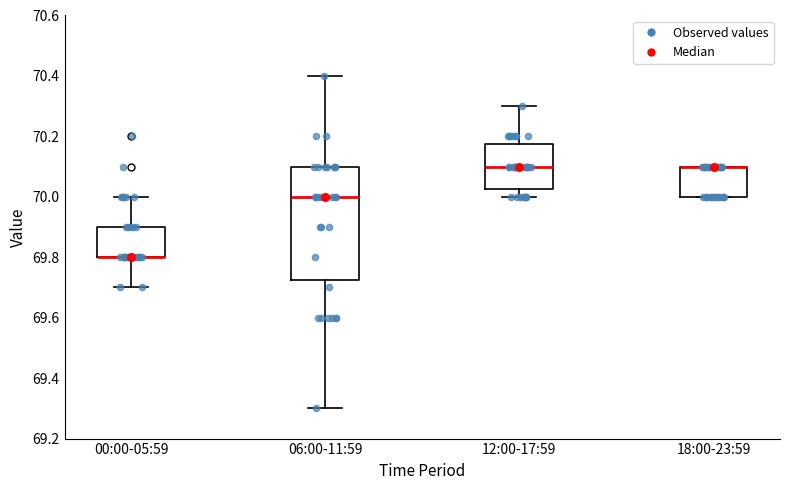

Which box is the tallest, from its lower edge to its upper edge?

06:00-11:59